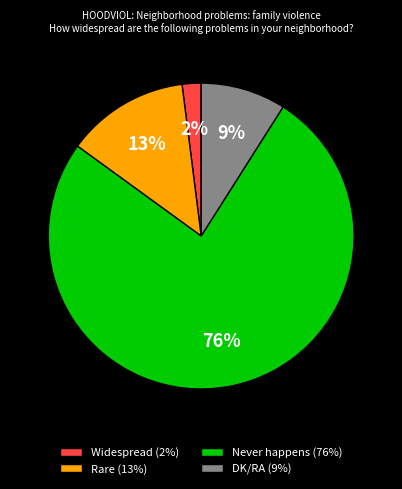

Is there any slice that represents more than half of the pie?

Yes